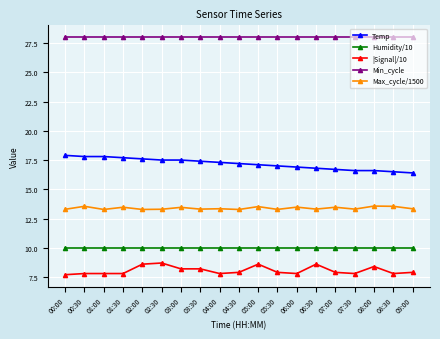

How many lines are shown in the chart?

5